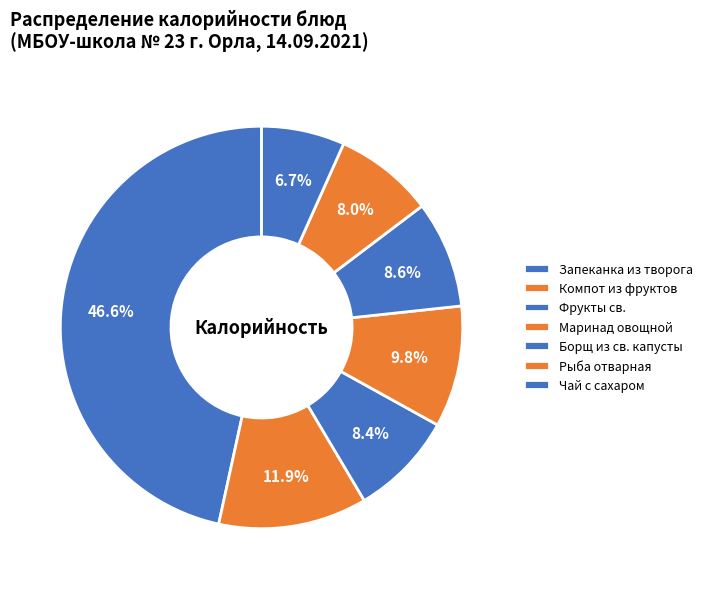

What is the ratio of the value at Фрукты св. to the value at Маринад овощной?

0.9